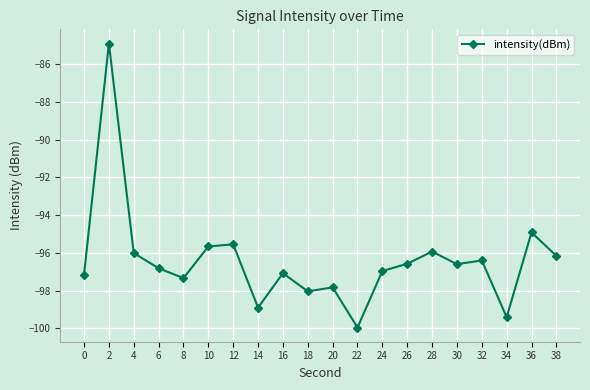

The value at 18 is -98.0. True or false?

True